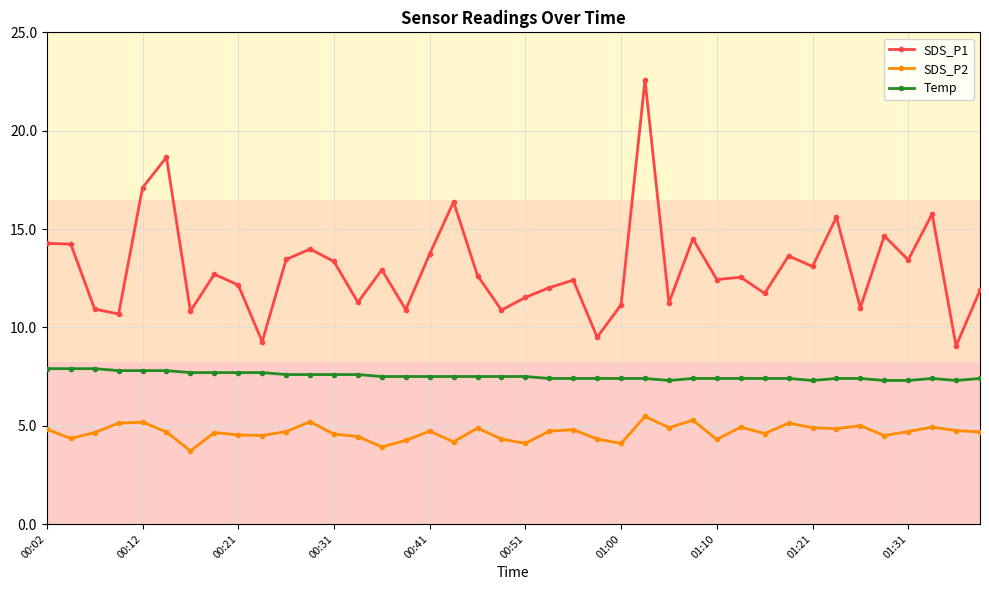

True or false: SDS_P2 has more than 1 points higher than both neighbors.

True